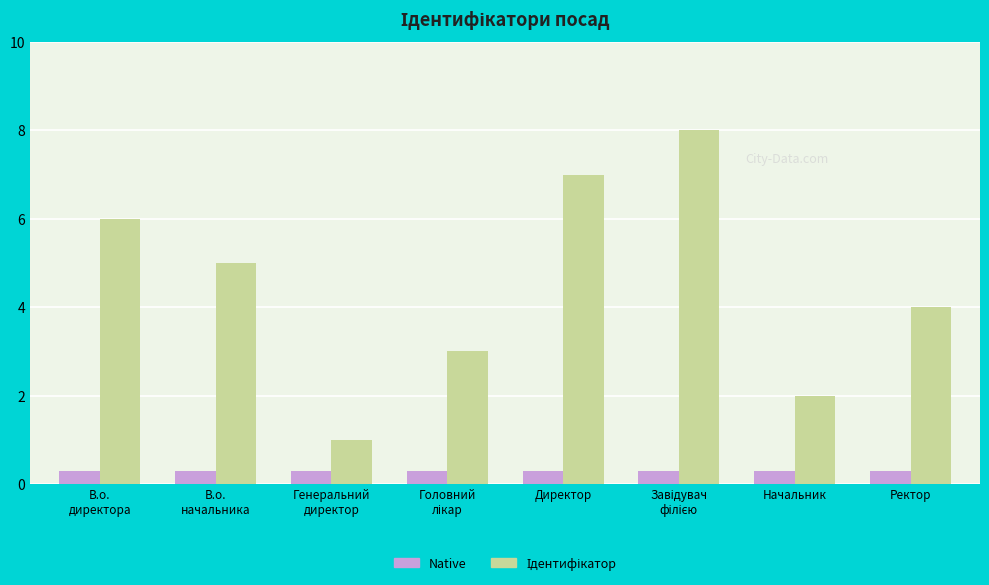

What is the smallest value displayed?

0.3